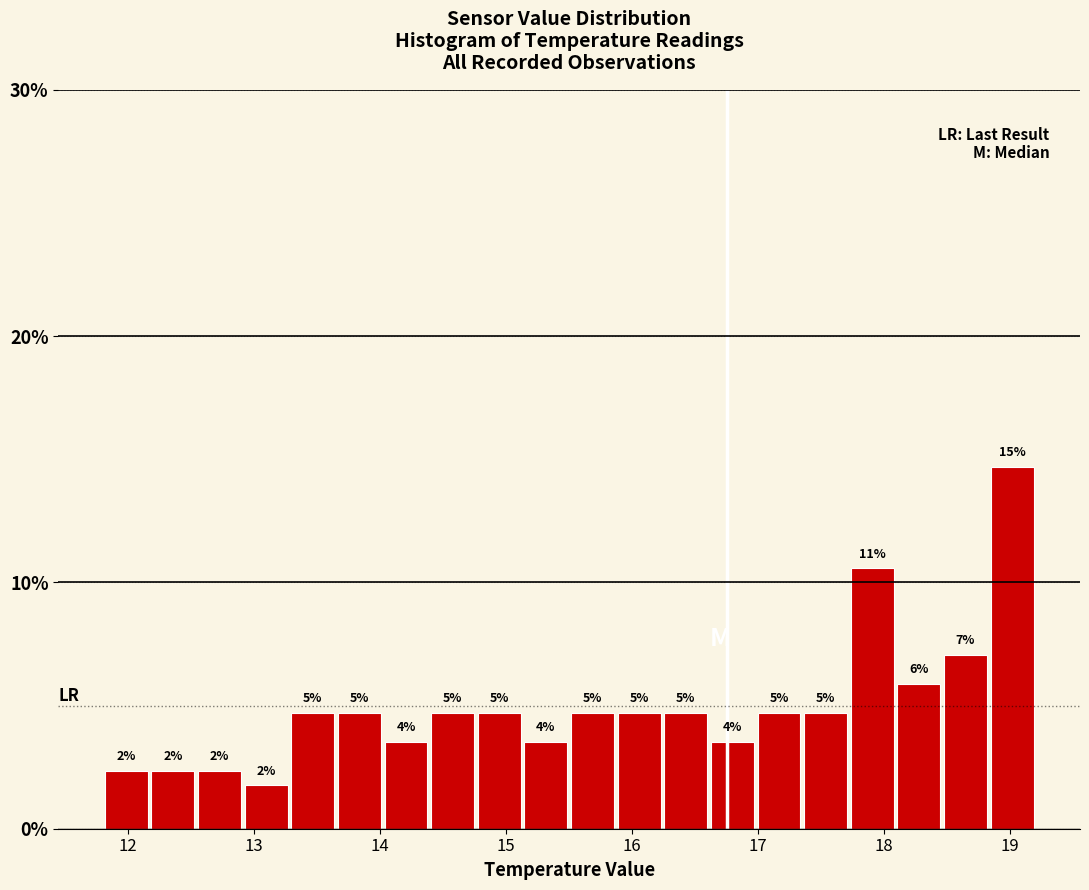

Around what value on the x-axis is the tallest bar? Give the approximate position of its centre, as read against the axis.

19.0